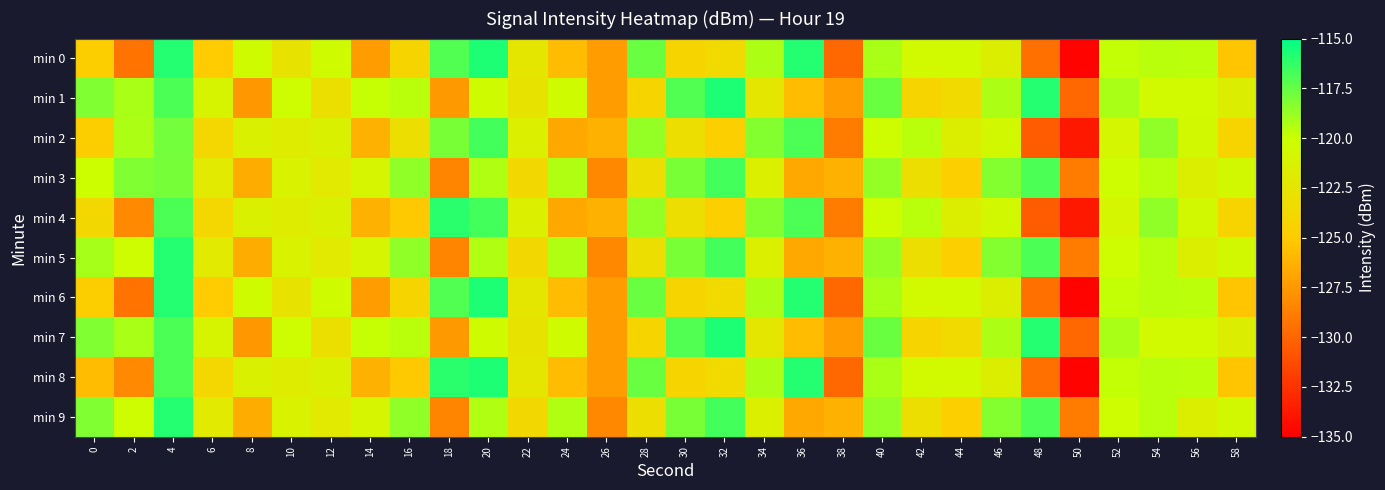

Reading left to right, transcribe all the data shown in this chart.

min 0: 0=-124.8	2=-129.3	4=-115.9	6=-125.0	8=-120.3	10=-122.8	12=-120.4	14=-127.3	16=-124.1	18=-117.0	20=-115.7	22=-122.4	24=-125.7	26=-127.3	28=-117.6	30=-124.2	32=-123.7	34=-119.2	36=-115.9	38=-129.8	40=-119.2	42=-120.6	44=-120.6	46=-121.6	48=-129.5	50=-134.8	52=-119.8	54=-119.6	56=-119.7	58=-125.2
min 1: 0=-118.1	2=-119.2	4=-116.9	6=-121.0	8=-127.5	10=-120.3	12=-123.1	14=-119.9	16=-119.6	18=-127.4	20=-120.3	22=-122.8	24=-120.4	26=-127.3	28=-124.1	30=-117.0	32=-115.7	34=-122.4	36=-125.7	38=-127.3	40=-117.6	42=-124.2	44=-123.7	46=-119.2	48=-115.9	50=-129.8	52=-119.2	54=-120.6	56=-120.6	58=-121.6
min 2: 0=-124.8	2=-119.3	4=-117.9	6=-124.0	8=-121.3	10=-121.8	12=-121.4	14=-126.3	16=-123.1	18=-118.0	20=-116.7	22=-121.4	24=-126.7	26=-126.3	28=-118.6	30=-123.2	32=-124.7	34=-118.2	36=-116.9	38=-128.8	40=-120.2	42=-119.6	44=-121.6	46=-120.6	48=-130.5	50=-133.8	52=-120.8	54=-118.6	56=-120.7	58=-124.2
min 3: 0=-120.1	2=-118.2	4=-117.9	6=-122.0	8=-126.5	10=-121.3	12=-122.1	14=-120.9	16=-118.6	18=-128.4	20=-119.3	22=-123.8	24=-119.4	26=-128.3	28=-123.1	30=-118.0	32=-116.7	34=-121.4	36=-126.7	38=-126.3	40=-118.6	42=-123.2	44=-124.7	46=-118.2	48=-116.9	50=-128.8	52=-120.2	54=-119.6	56=-121.6	58=-120.6
min 4: 0=-123.8	2=-128.3	4=-116.9	6=-124.0	8=-121.3	10=-121.8	12=-121.4	14=-126.3	16=-125.1	18=-116.0	20=-116.7	22=-121.4	24=-126.7	26=-126.3	28=-118.6	30=-123.2	32=-124.7	34=-118.2	36=-116.9	38=-128.8	40=-120.2	42=-119.6	44=-121.6	46=-120.6	48=-130.5	50=-133.8	52=-120.8	54=-118.6	56=-120.7	58=-124.2
min 5: 0=-119.1	2=-120.2	4=-115.9	6=-122.0	8=-126.5	10=-121.3	12=-122.1	14=-120.9	16=-118.6	18=-128.4	20=-119.3	22=-123.8	24=-119.4	26=-128.3	28=-123.1	30=-118.0	32=-116.7	34=-121.4	36=-126.7	38=-126.3	40=-118.6	42=-123.2	44=-124.7	46=-118.2	48=-116.9	50=-128.8	52=-120.2	54=-119.6	56=-121.6	58=-120.6
min 6: 0=-124.8	2=-129.3	4=-115.9	6=-125.0	8=-120.3	10=-122.8	12=-120.4	14=-127.3	16=-124.1	18=-117.0	20=-115.7	22=-122.4	24=-125.7	26=-127.3	28=-117.6	30=-124.2	32=-123.7	34=-119.2	36=-115.9	38=-129.8	40=-119.2	42=-120.6	44=-120.6	46=-121.6	48=-129.5	50=-134.8	52=-119.8	54=-119.6	56=-119.7	58=-125.2
min 7: 0=-118.1	2=-119.2	4=-116.9	6=-121.0	8=-127.5	10=-120.3	12=-123.1	14=-119.9	16=-119.6	18=-127.4	20=-120.3	22=-122.8	24=-120.4	26=-127.3	28=-124.1	30=-117.0	32=-115.7	34=-122.4	36=-125.7	38=-127.3	40=-117.6	42=-124.2	44=-123.7	46=-119.2	48=-115.9	50=-129.8	52=-119.2	54=-120.6	56=-120.6	58=-121.6
min 8: 0=-125.8	2=-128.3	4=-116.9	6=-124.0	8=-121.3	10=-121.8	12=-121.4	14=-126.3	16=-125.1	18=-116.0	20=-115.7	22=-122.4	24=-125.7	26=-127.3	28=-117.6	30=-124.2	32=-123.7	34=-119.2	36=-115.9	38=-129.8	40=-119.2	42=-120.6	44=-120.6	46=-121.6	48=-129.5	50=-134.8	52=-119.8	54=-119.6	56=-119.7	58=-125.2
min 9: 0=-118.1	2=-120.2	4=-115.9	6=-122.0	8=-126.5	10=-121.3	12=-122.1	14=-120.9	16=-118.6	18=-128.4	20=-119.3	22=-123.8	24=-119.4	26=-128.3	28=-123.1	30=-118.0	32=-116.7	34=-121.4	36=-126.7	38=-126.3	40=-118.6	42=-123.2	44=-124.7	46=-118.2	48=-116.9	50=-128.8	52=-120.2	54=-119.6	56=-121.6	58=-120.6